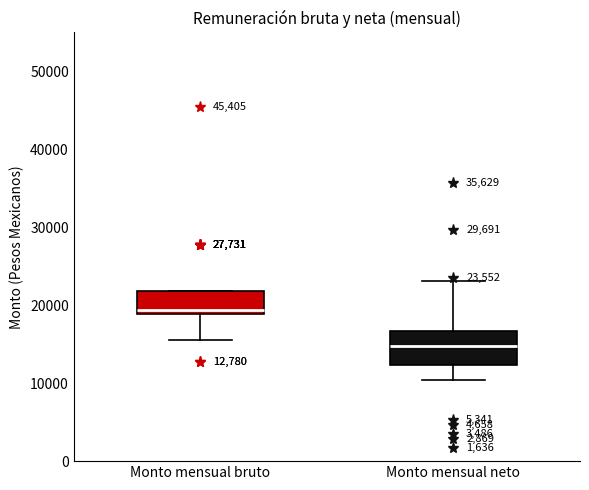

Comparing the boxes themselves (not the whiskers), which one is the tallest?

Monto mensual neto